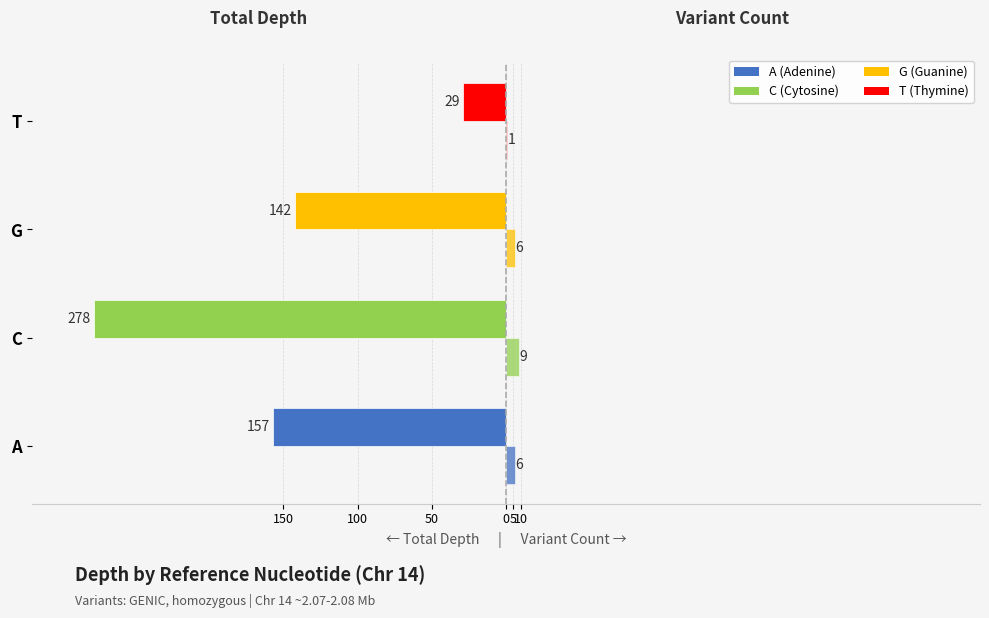

How many data points does each series have?

4